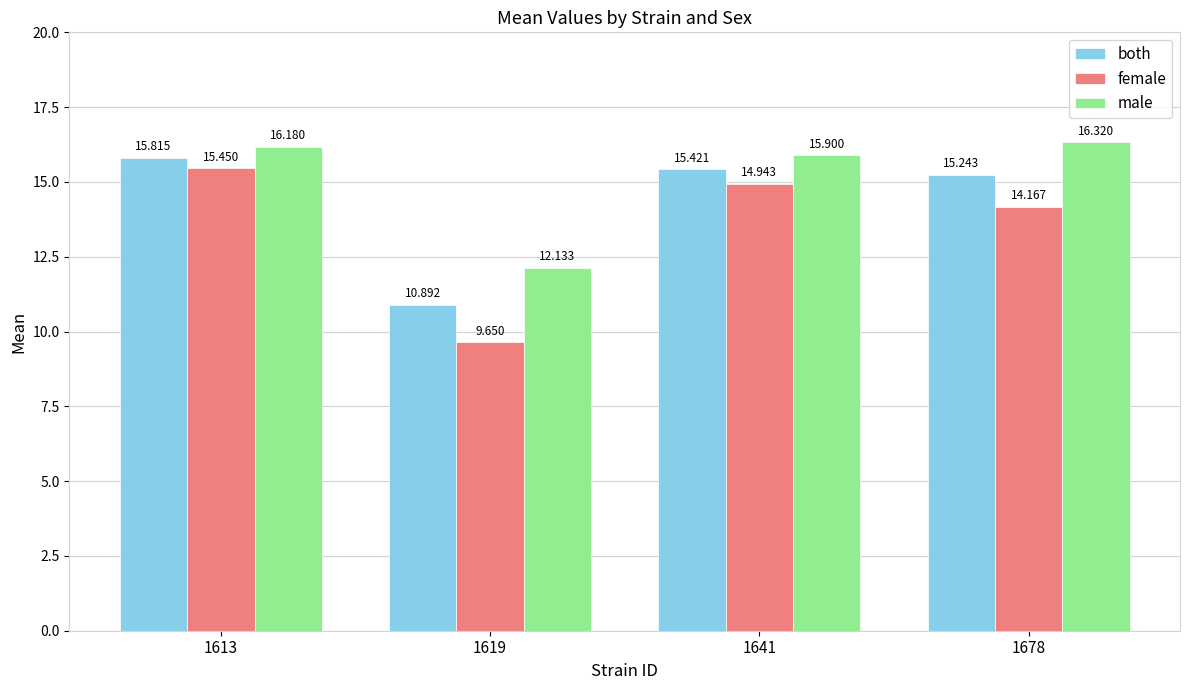

The value of female at 1613 is 5.3. True or false?

False